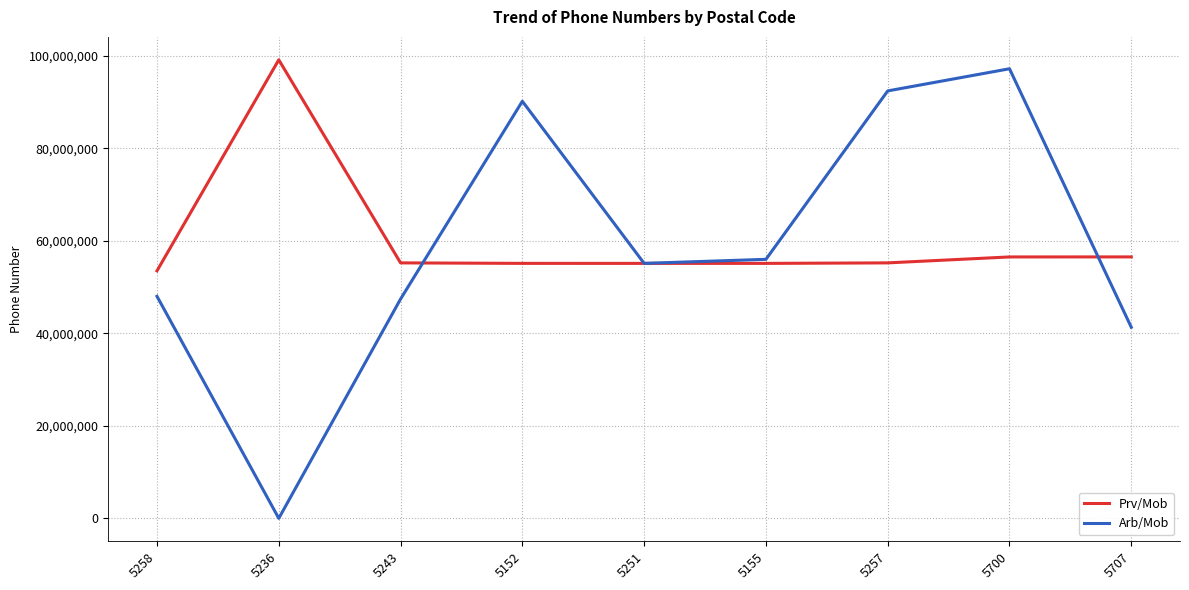

Rank the series at 5707 from lowest to highest value.

Arb/Mob, Prv/Mob